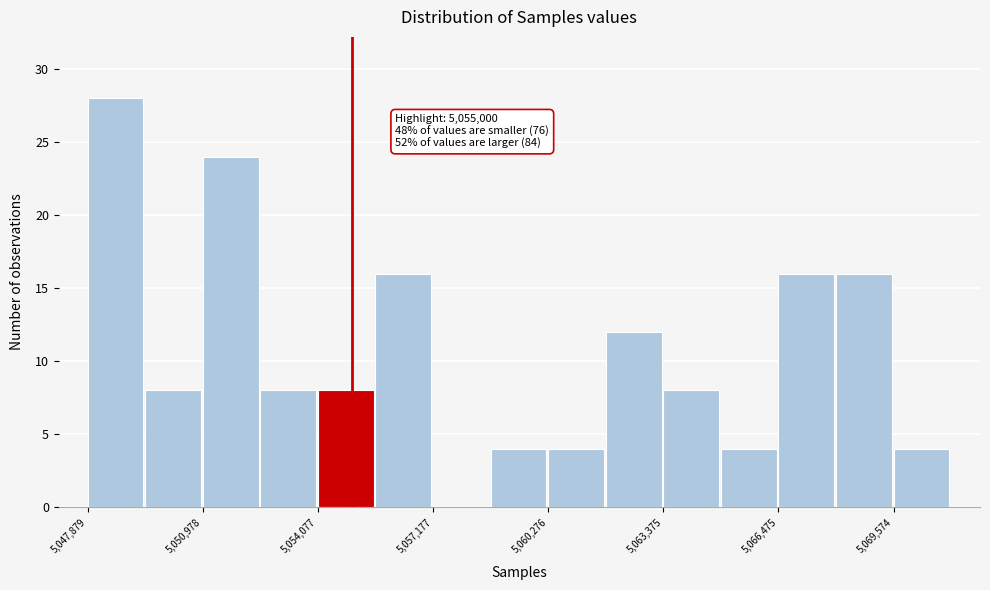

Around what value on the x-axis is the tallest bar? Give the approximate position of its centre, as read against the axis.

5048500